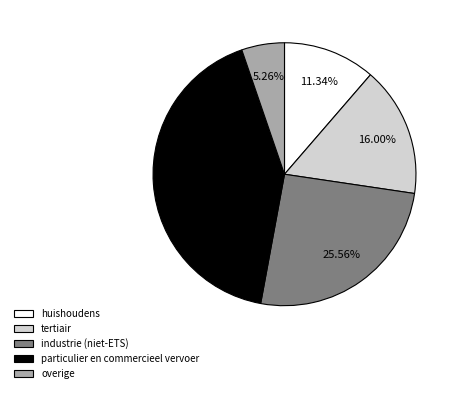

Does any single category account for the majority?

No